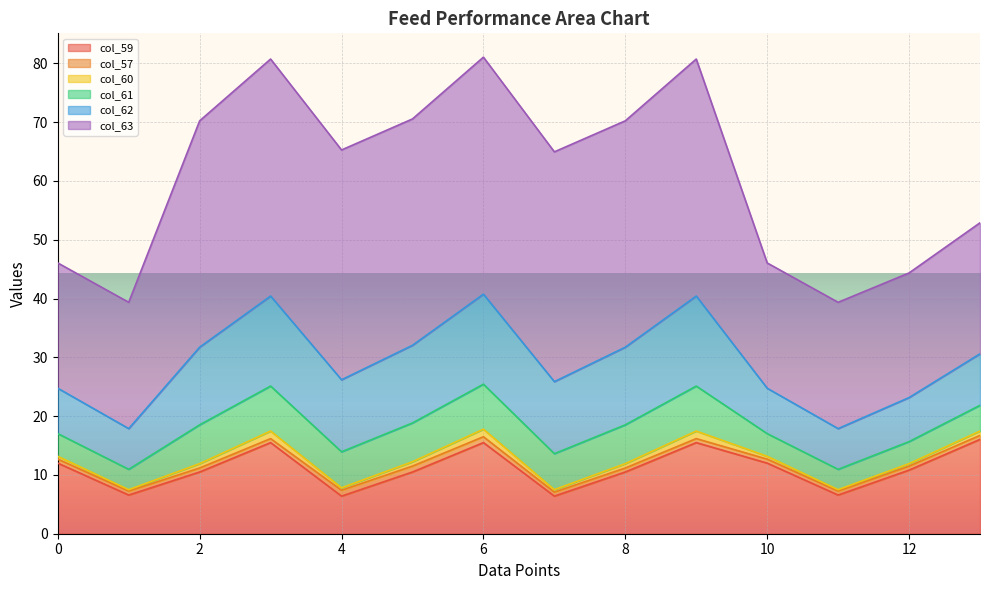

What is the highest value of the col_59 series?

16.0